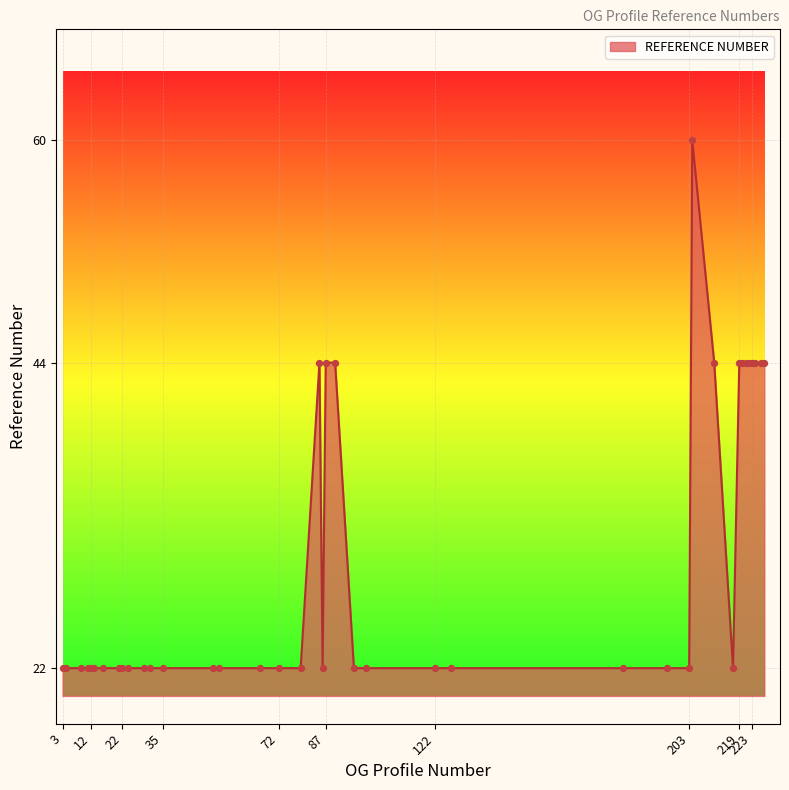

What is the minimum value shown in the chart?

22